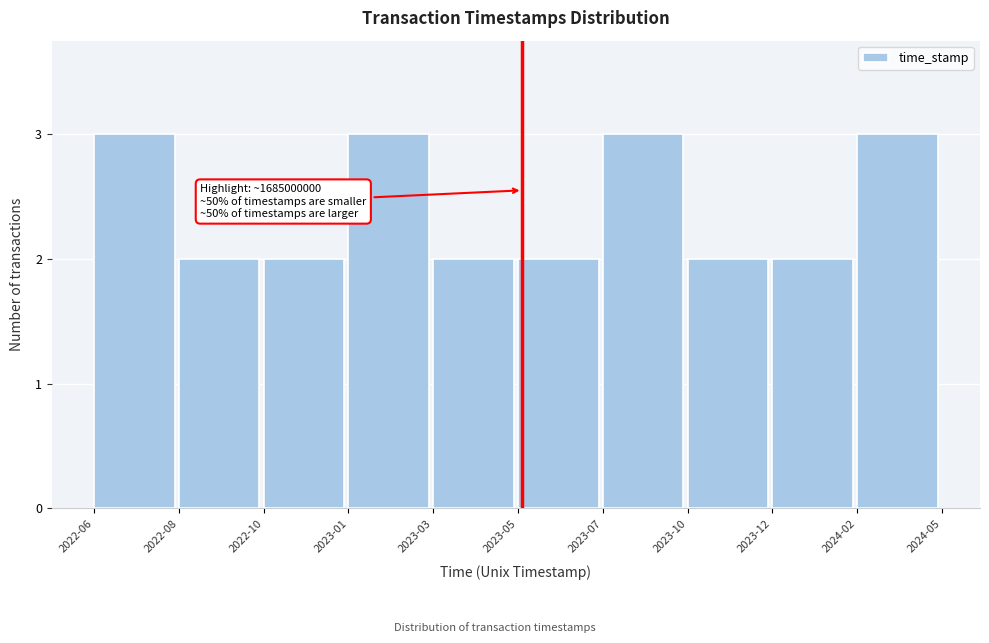

Reading left to right, extract all data points from this chart.

3	2	2	3	2	2	3	2	2	3